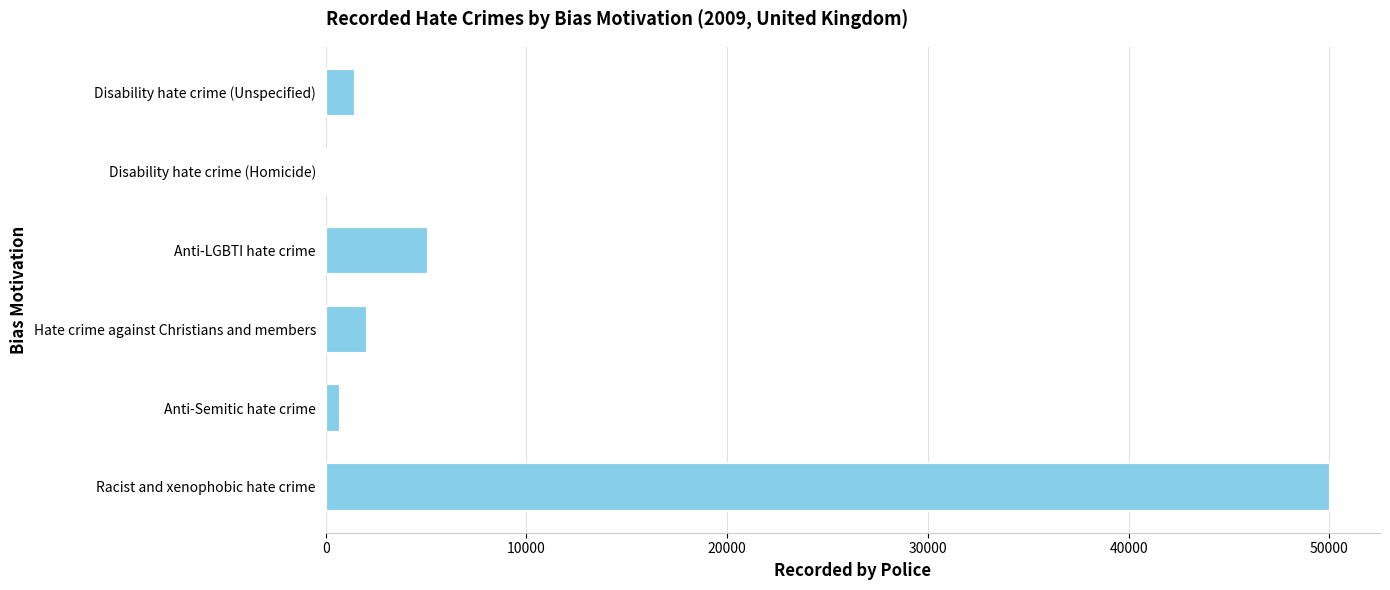

Reading bottom to top, transcribe all the data shown in this chart.

Racist and xenophobic hate crime=50016	Anti-Semitic hate crime=703	Hate crime against Christians and members=2083	Anti-LGBTI hate crime=5117	Disability hate crime (Homicide)=1	Disability hate crime (Unspecified)=1476